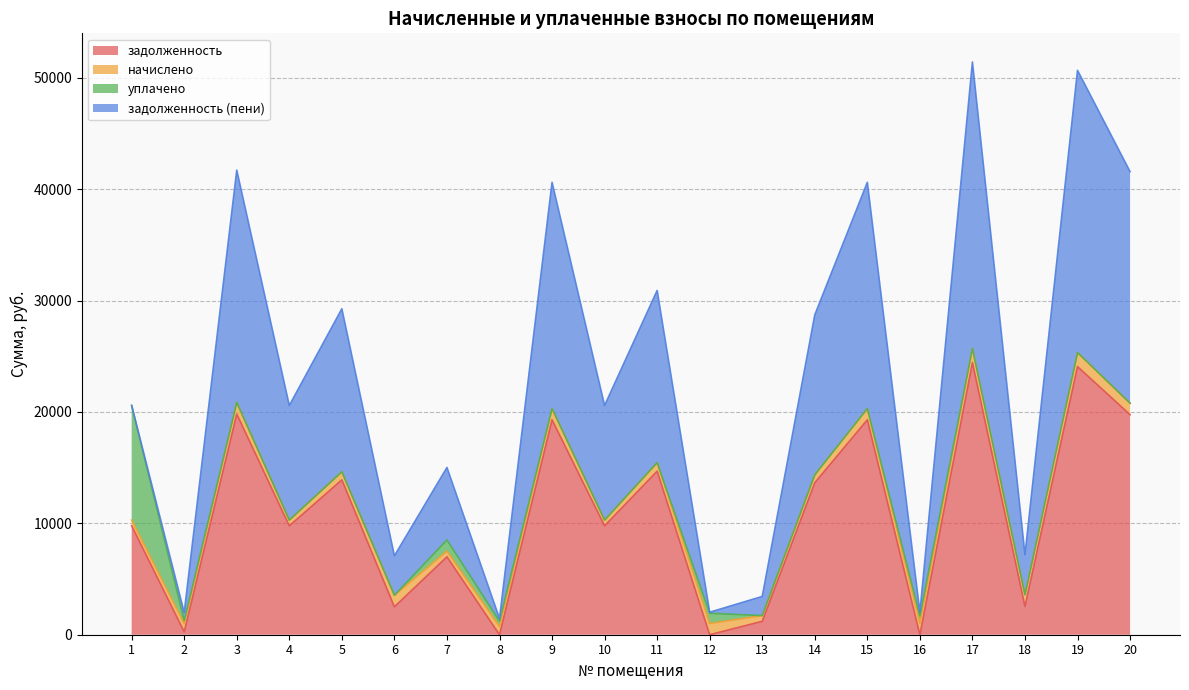

Which series ends up on top after the final intersection of задолженность and задолженность (пени)?

задолженность (пени)